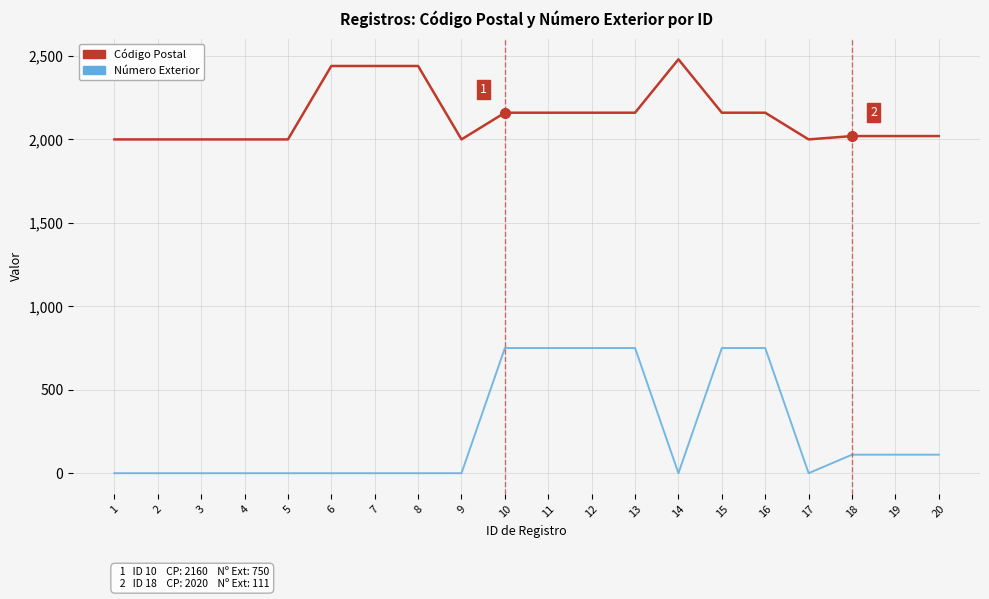

At how many categories does at least one series exceed 1058?

20